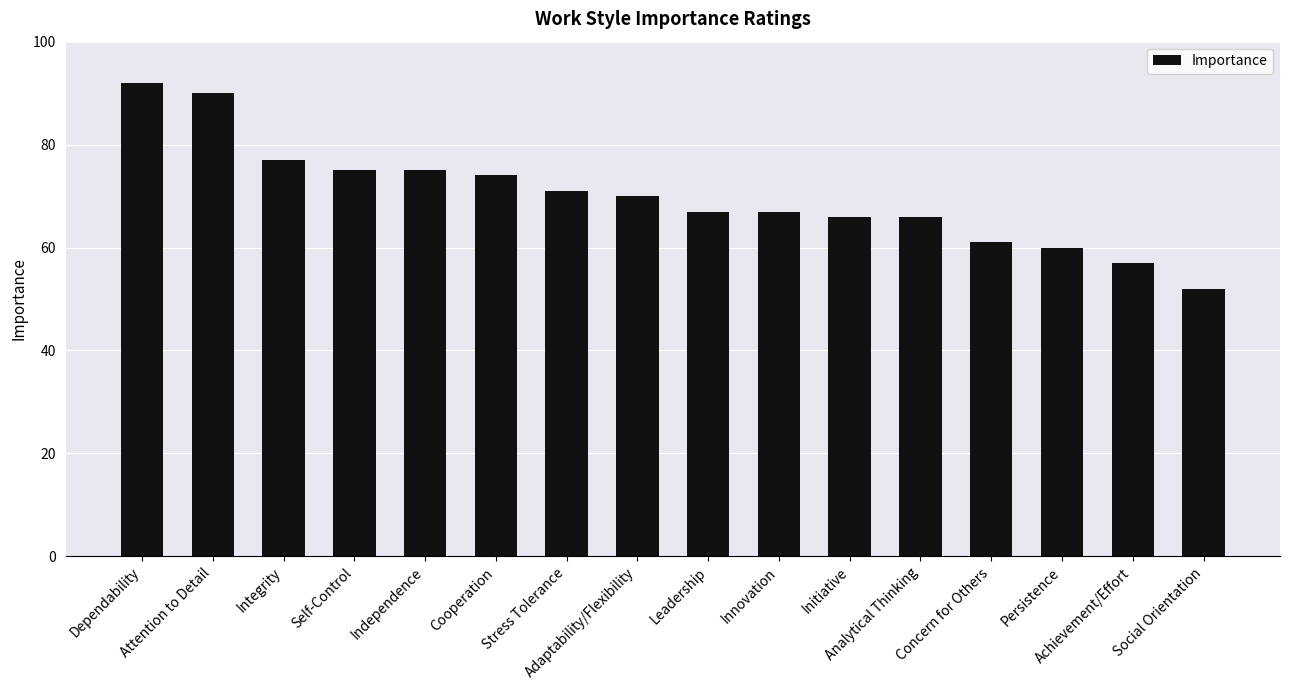

Where does the data first go above 70?

Dependability